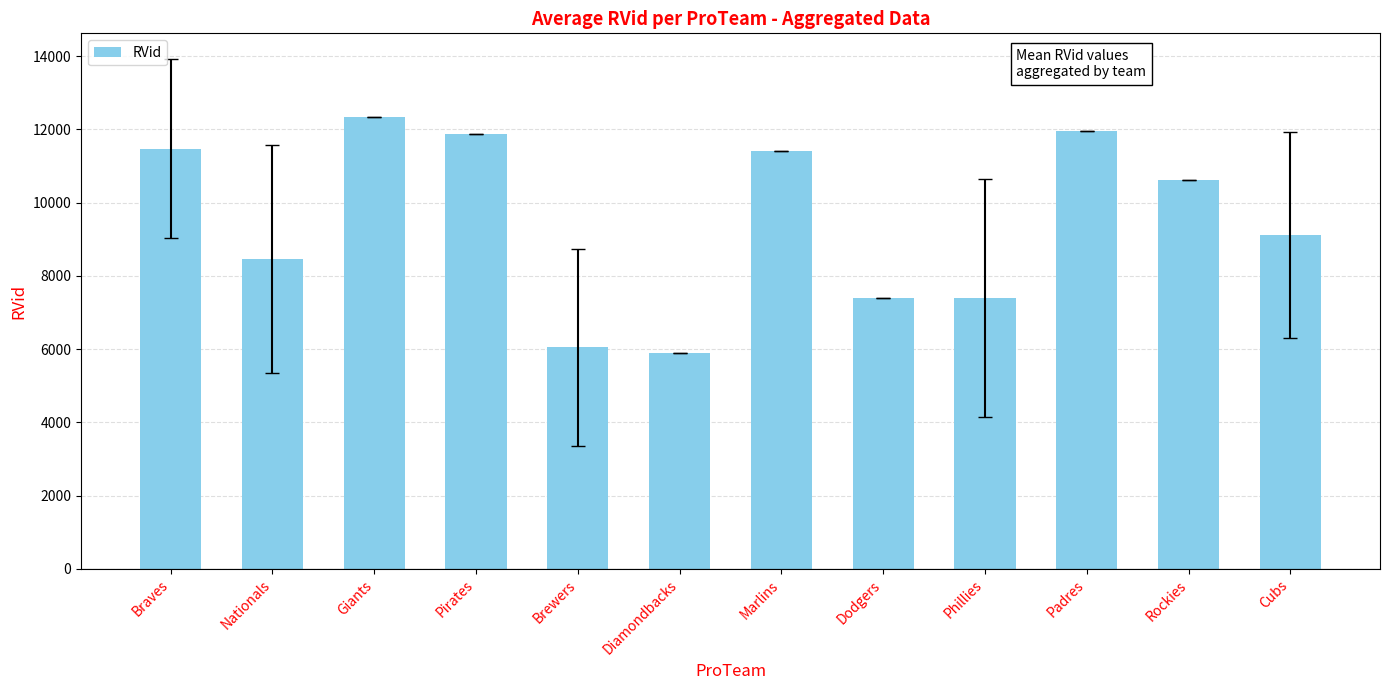

Which category has the highest value across all series?

Giants